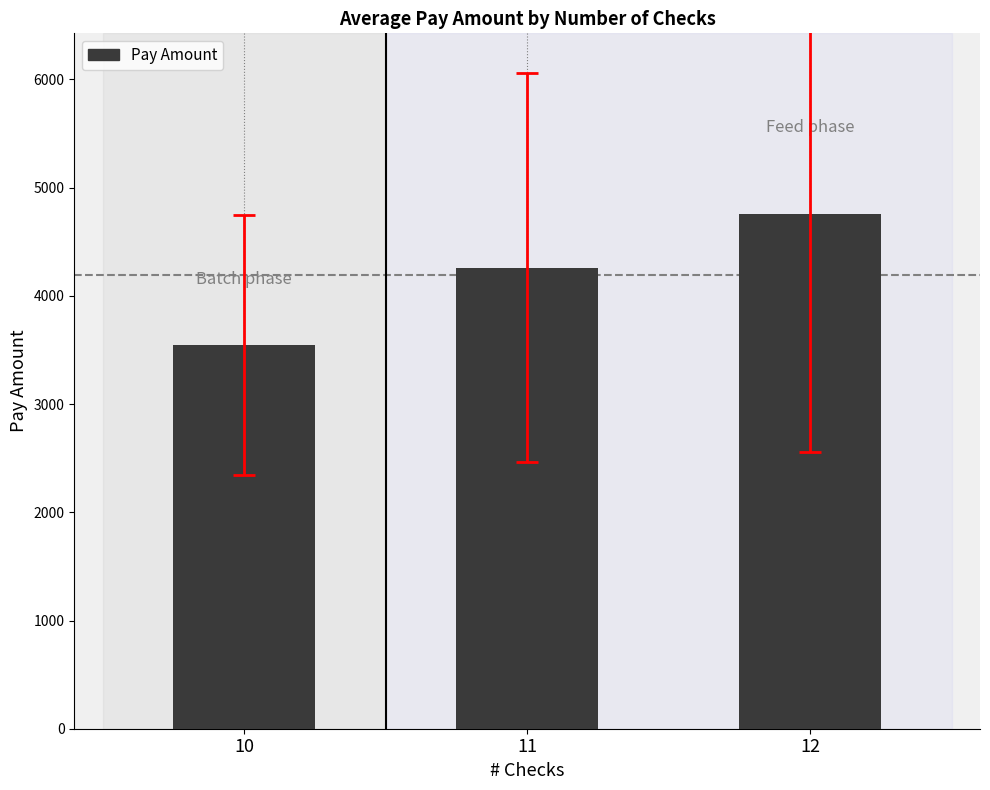

What is the change in value from 10 to 12?

+1215.3